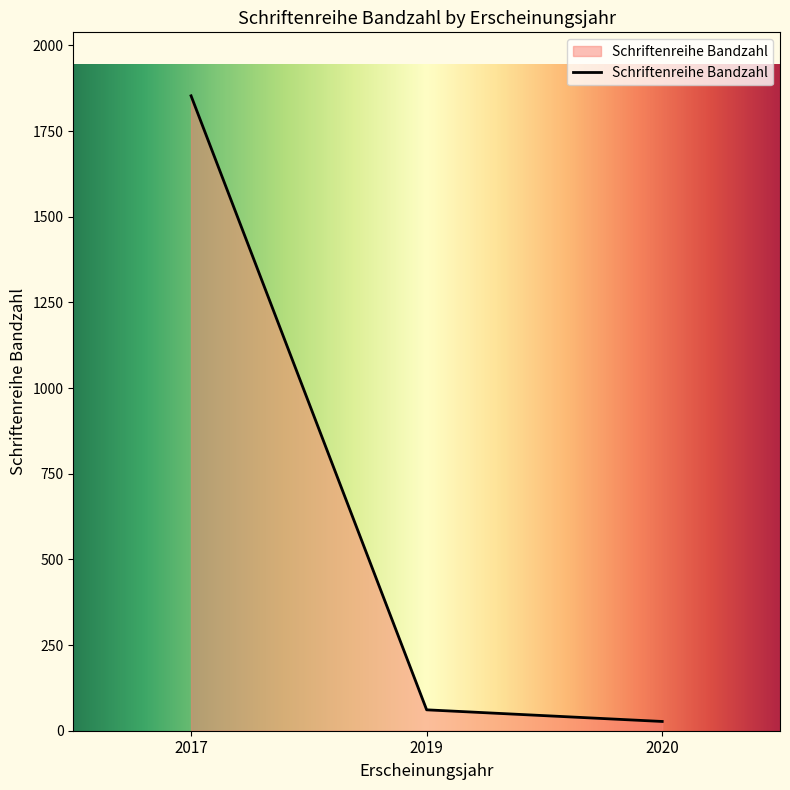

Rank the categories by value from highest to lowest.

2017, 2019, 2020